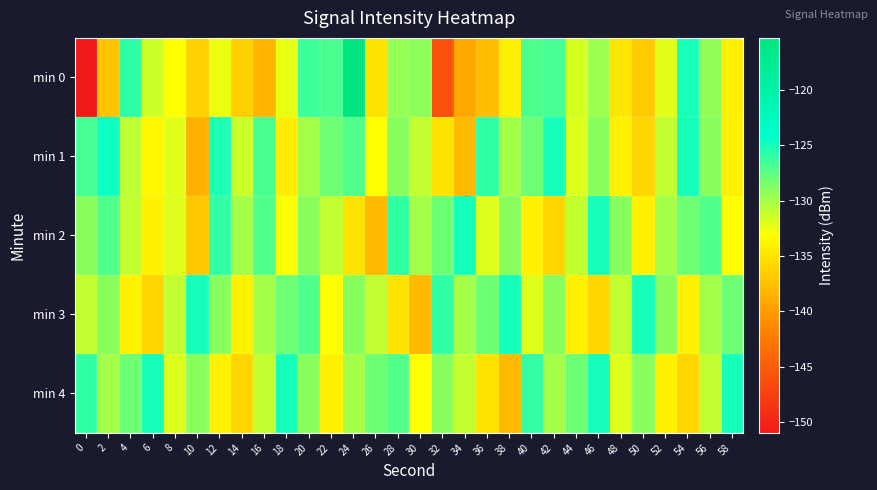

Count the number of data series in this chart.

5